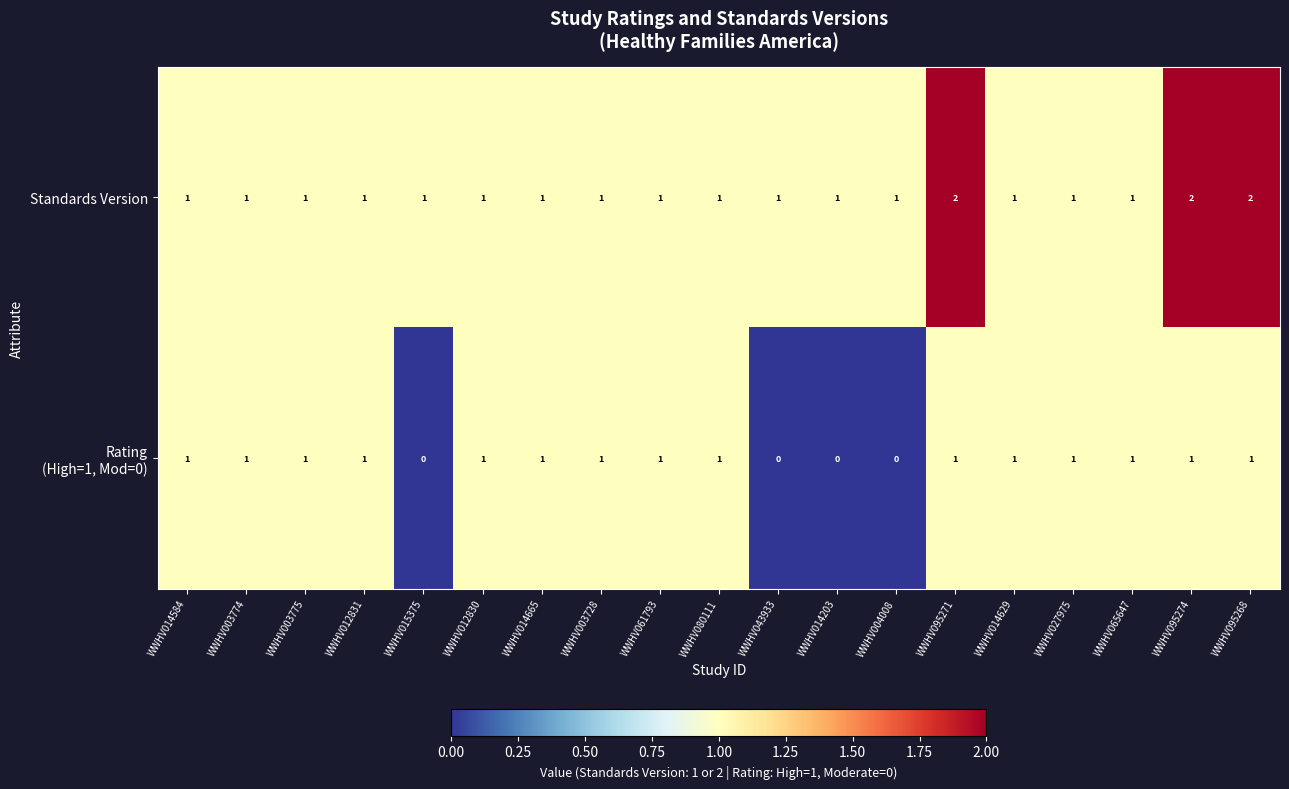

How many Standards Version values are between 1 and 2?

19